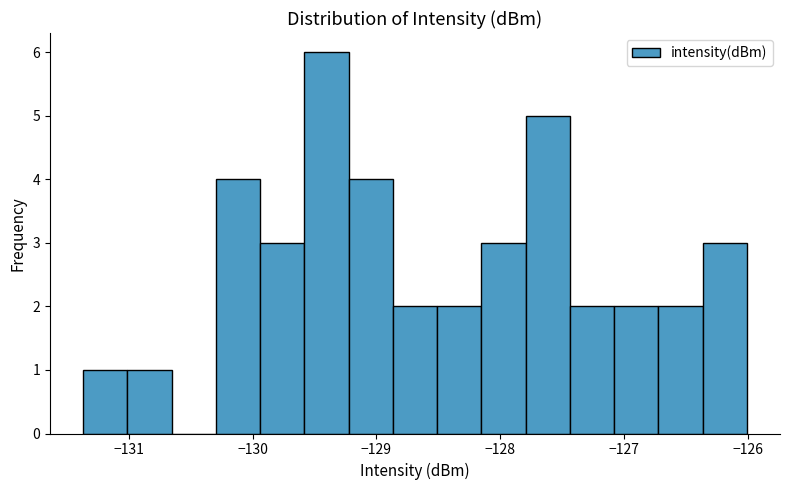

Read against the x-axis, roughly where is the centre of the tallest bar?

-129.4